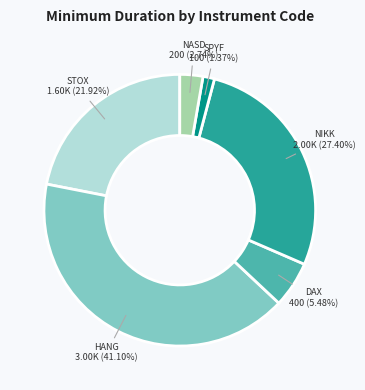

To the nearest percent, what is the average slice percentage?

17%